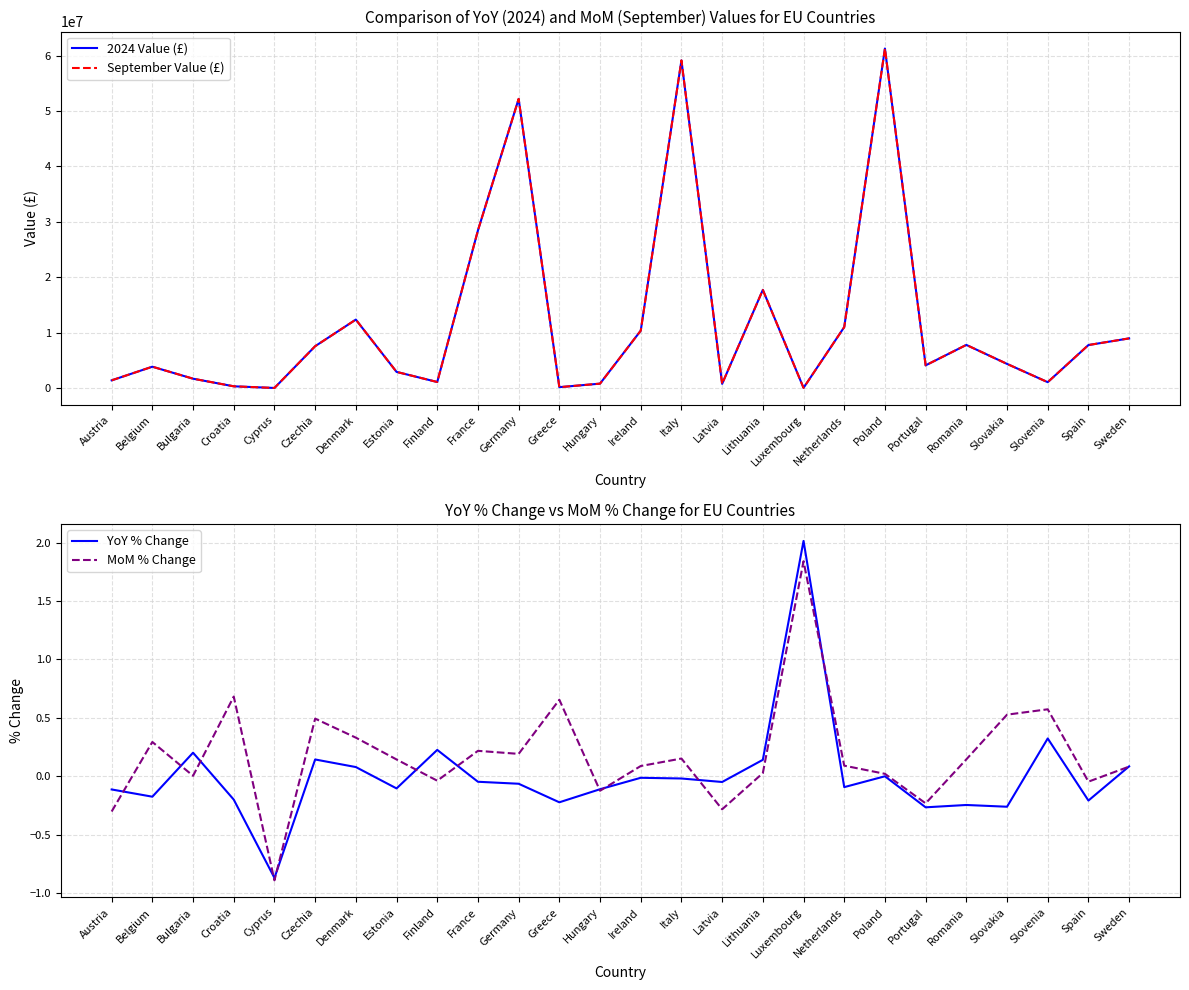

What is the maximum value shown in the chart?

61275681.0